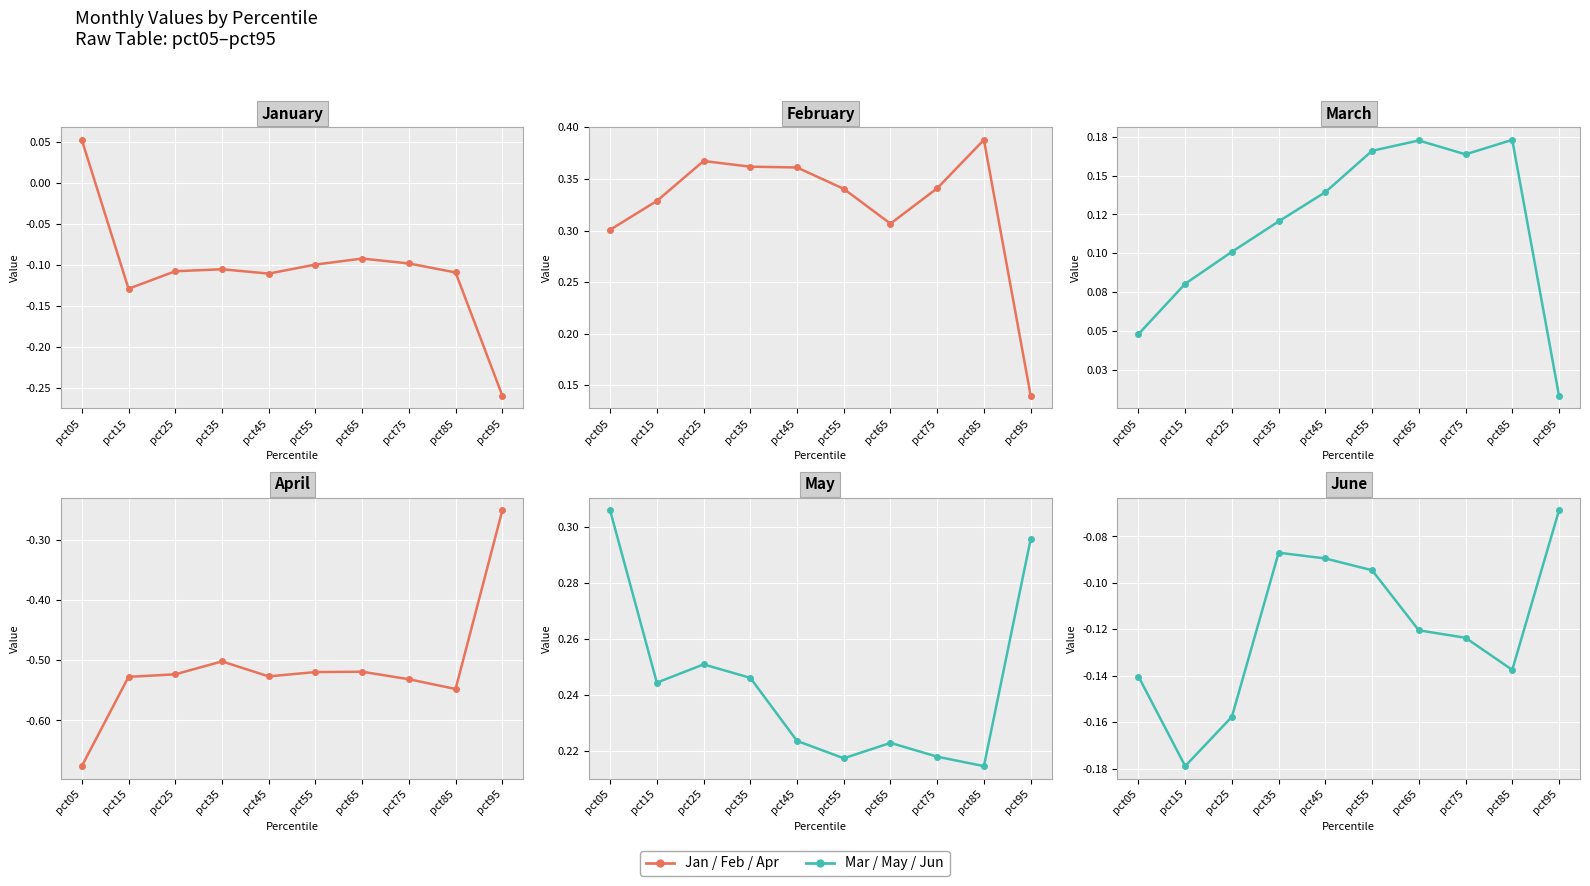

At which category does Jun reach its first local peak?

pct35